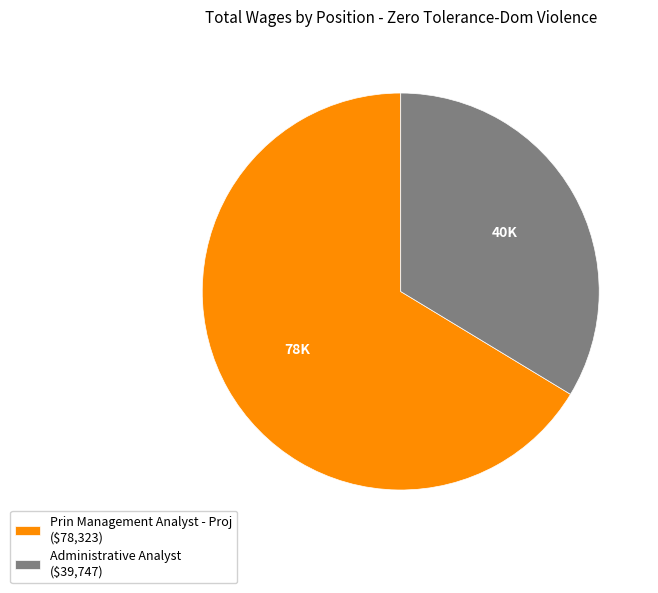

How many slices are in this pie chart?

2